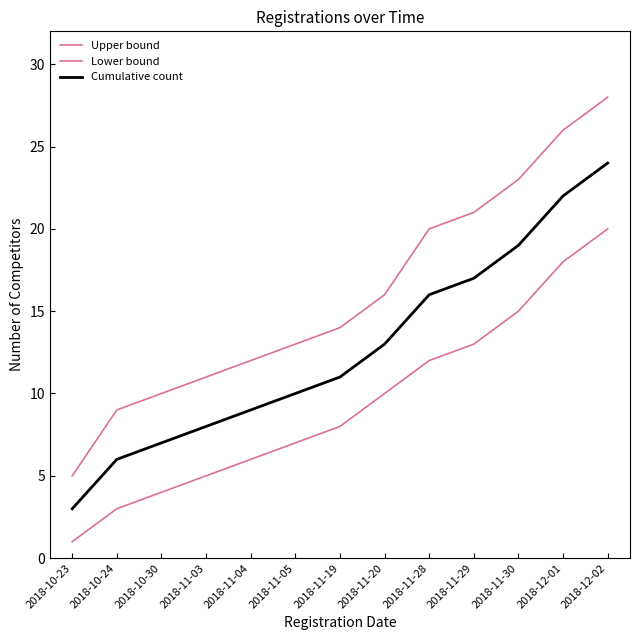

Does the chart display data point markers on the line(s)?

No